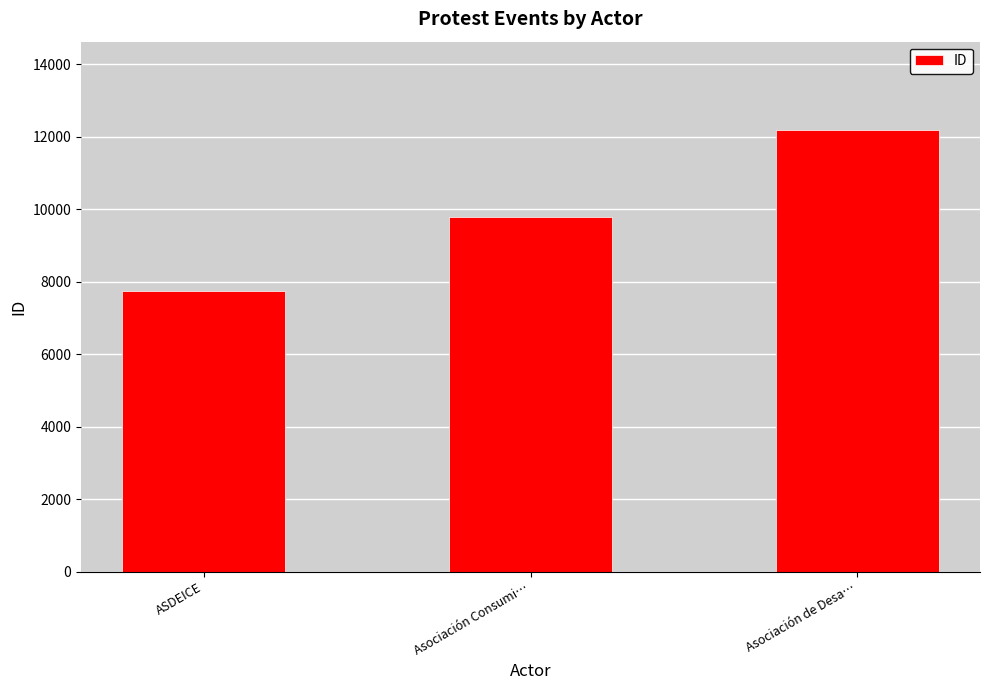

Reading right to left, what are all the values shown in this chart?

12188	9786	7739